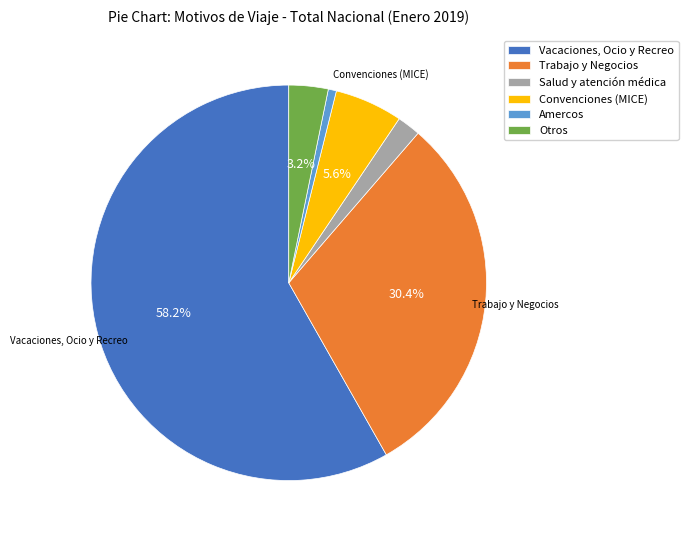

To the nearest percent, what is the average slice percentage?

17%